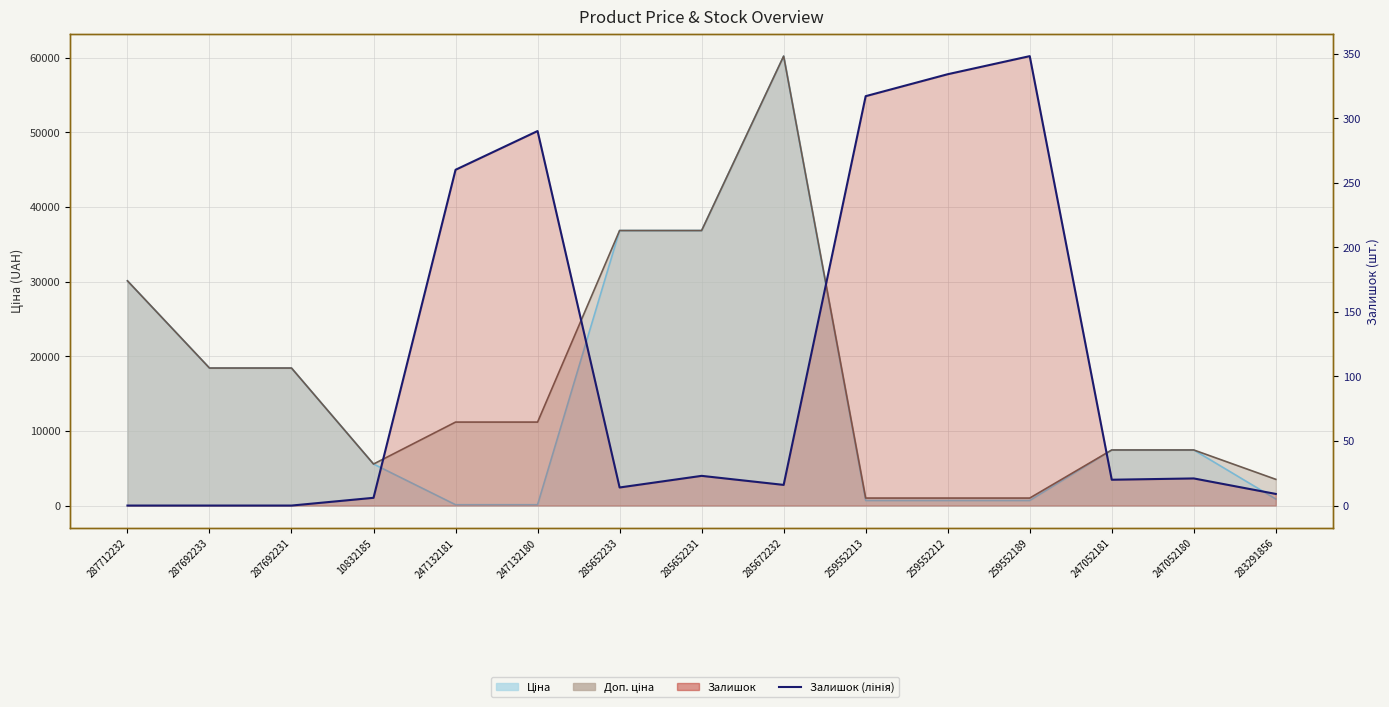

What is the label of the 13th point from the right?

287692231